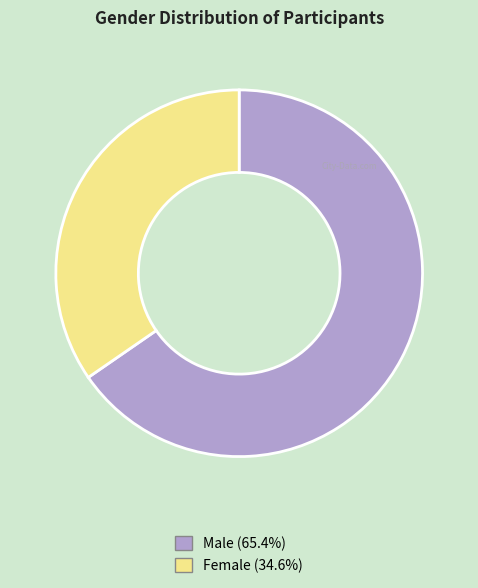

Approximately how many times larger is the value at Female (34.6%) compared to Male (65.4%)?

0.5